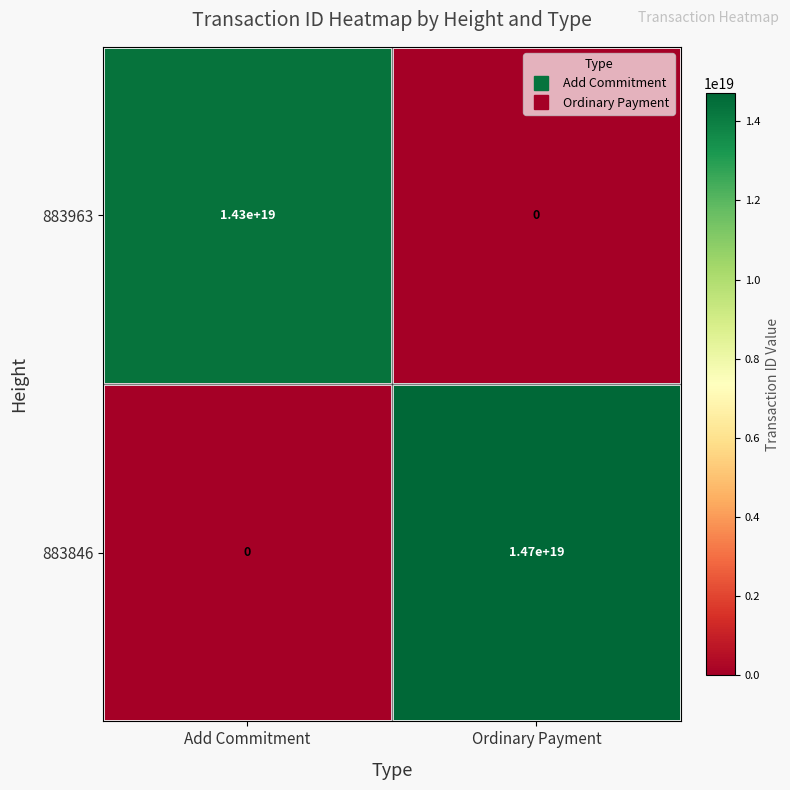

Where is 883963 nearest to the value 7150000000000000000?

Add Commitment